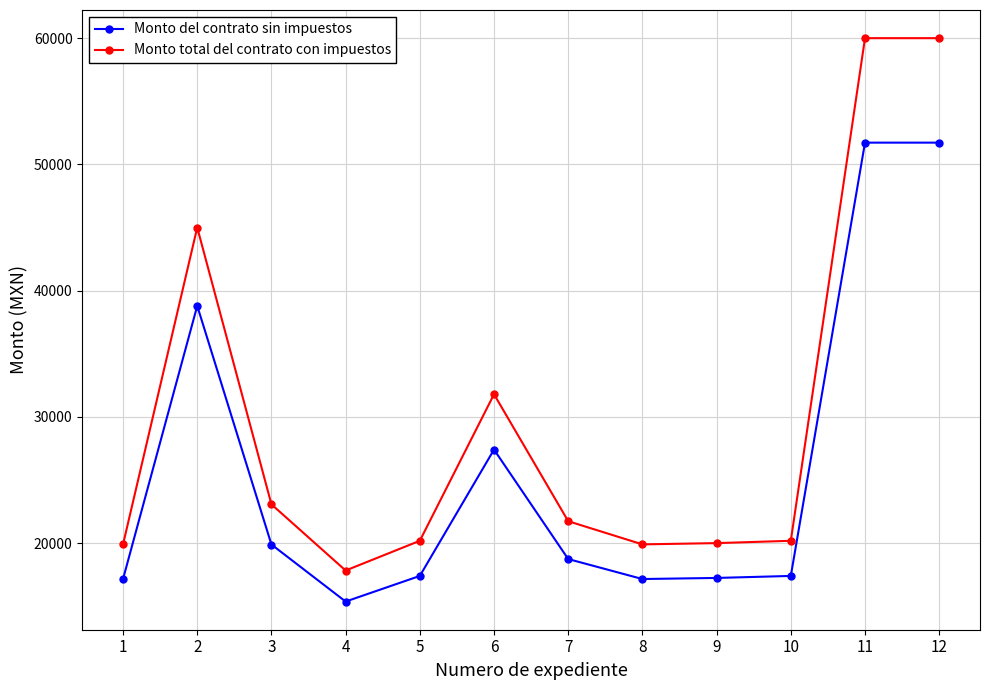

Rank the series at 12 from highest to lowest value.

Monto total del contrato con impuestos, Monto del contrato sin impuestos